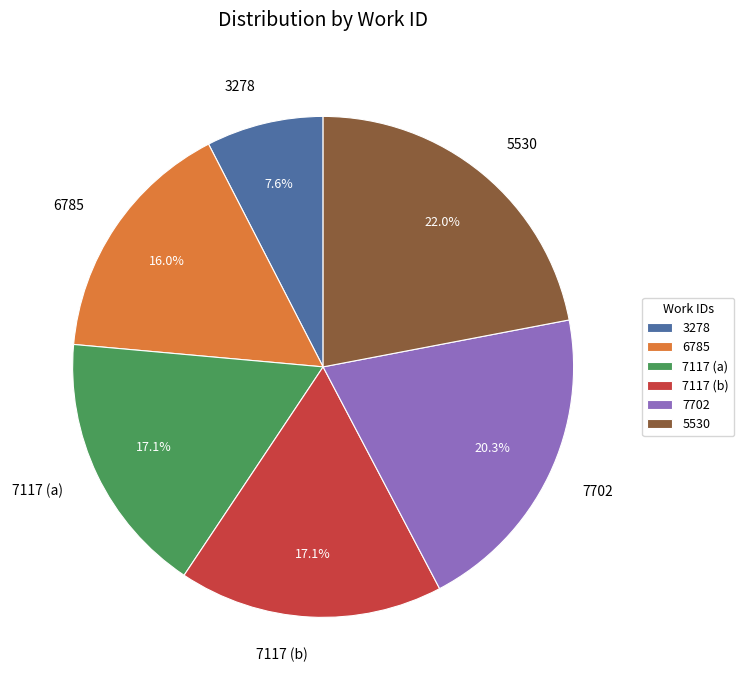

Is it true that 5530 is 22% of the pie?

True